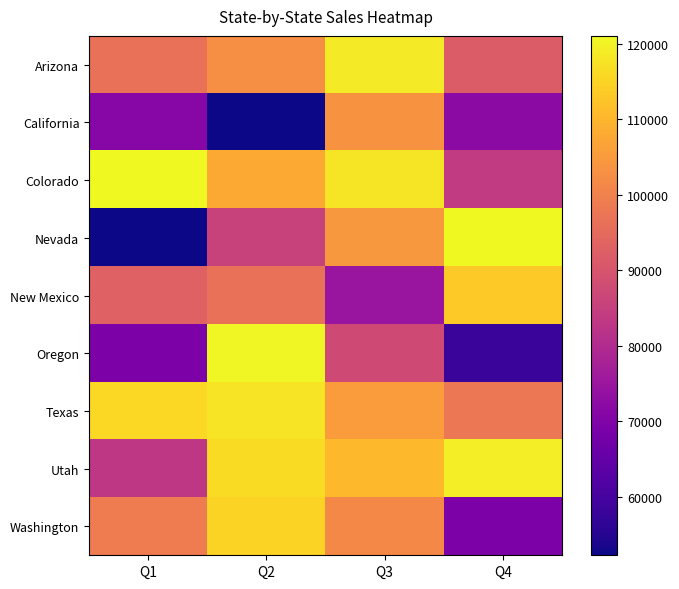

Which series changed the most between Q3 and Q4?

New Mexico